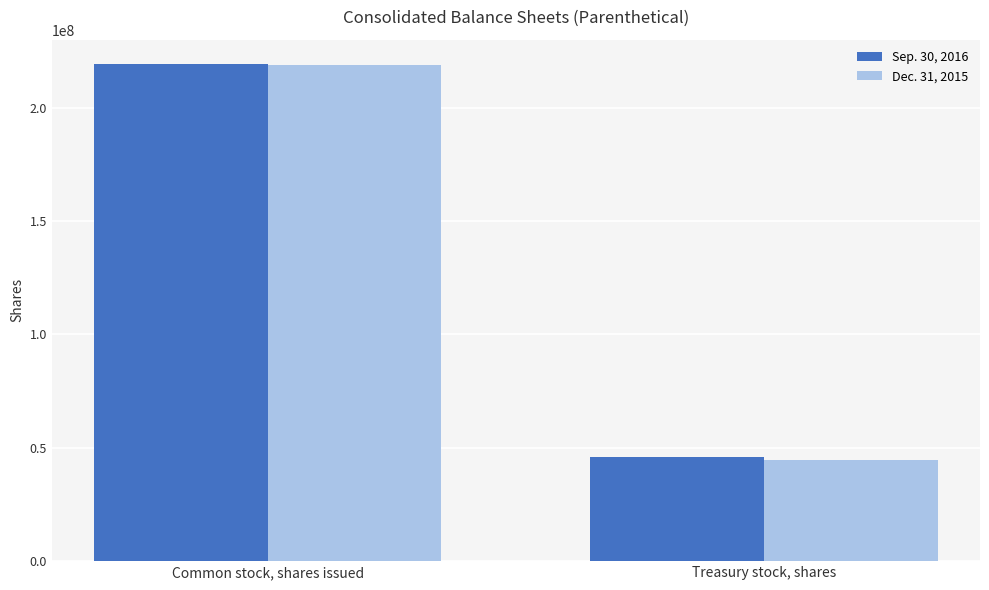

What is the difference between the Dec. 31, 2015 values at Common stock, shares issued and Treasury stock, shares?

174200000